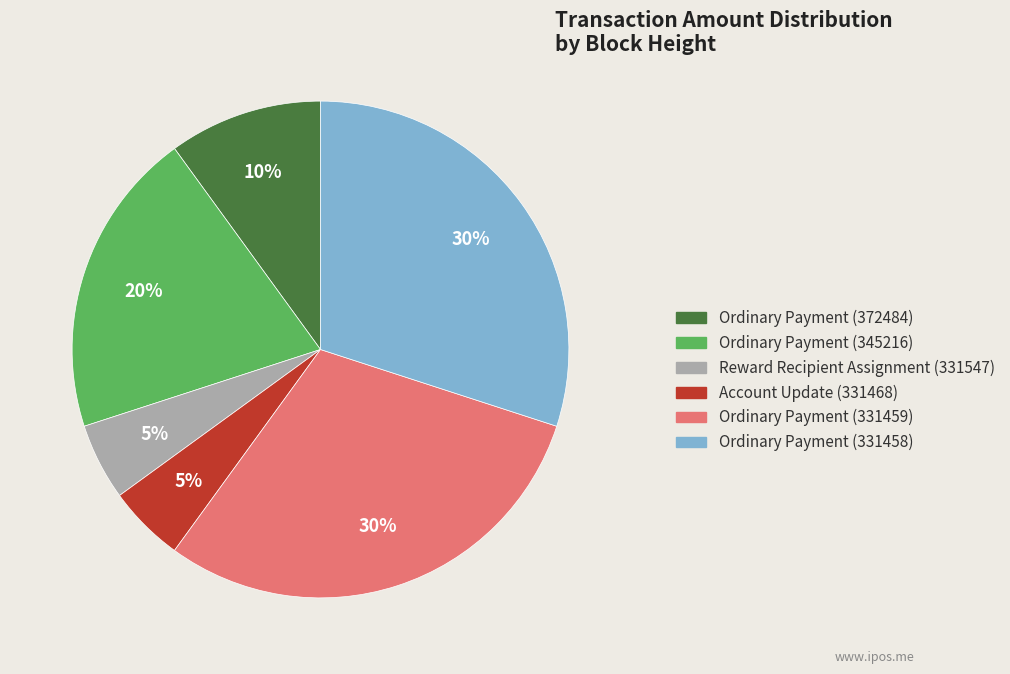

To the nearest percent, what is the average slice percentage?

17%